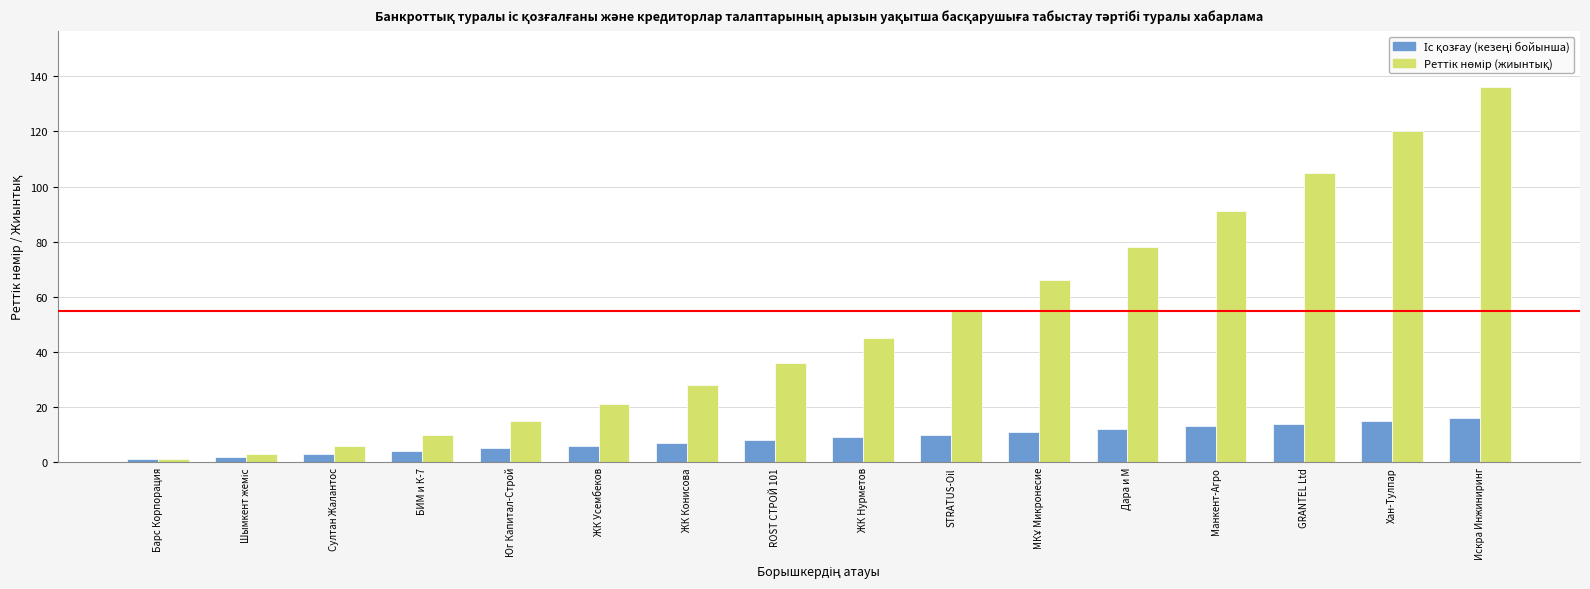

What is the greatest value displayed?

136